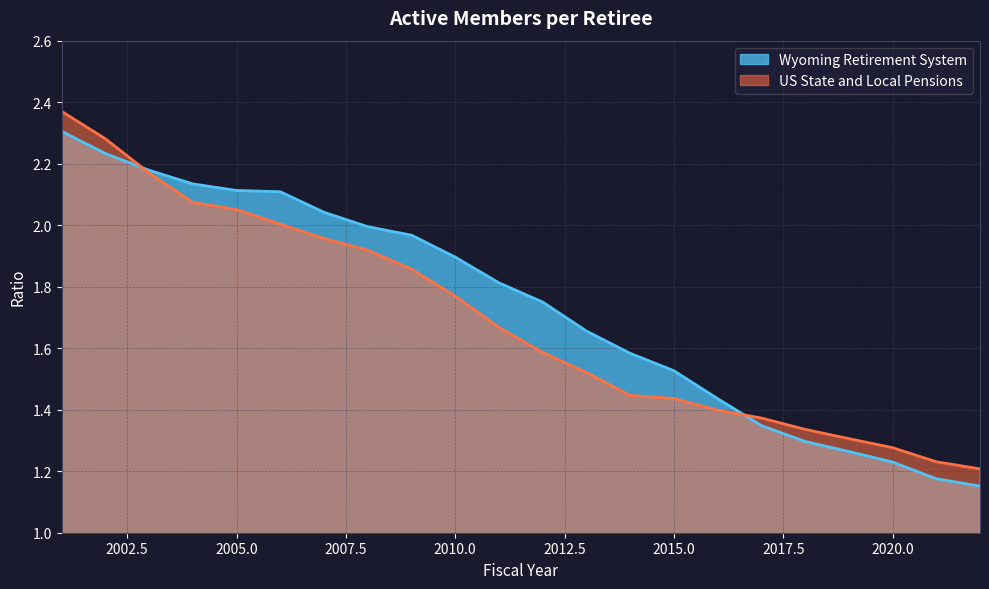

What value does the US State and Local Pensions series have at 2018?

1.3